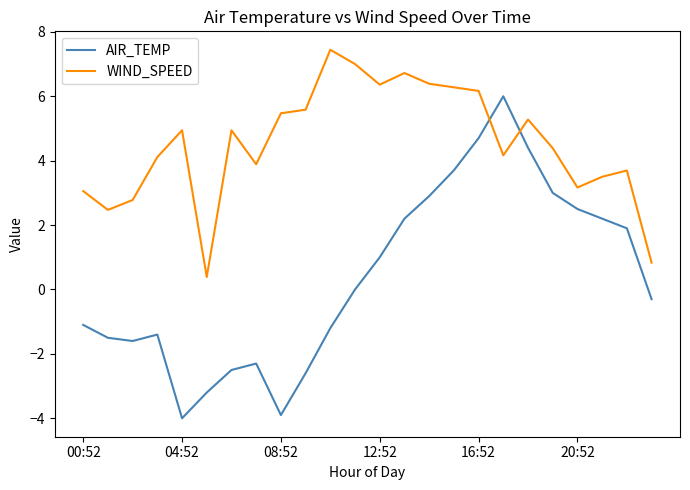

Which series has the largest range (max minus min)?

AIR_TEMP